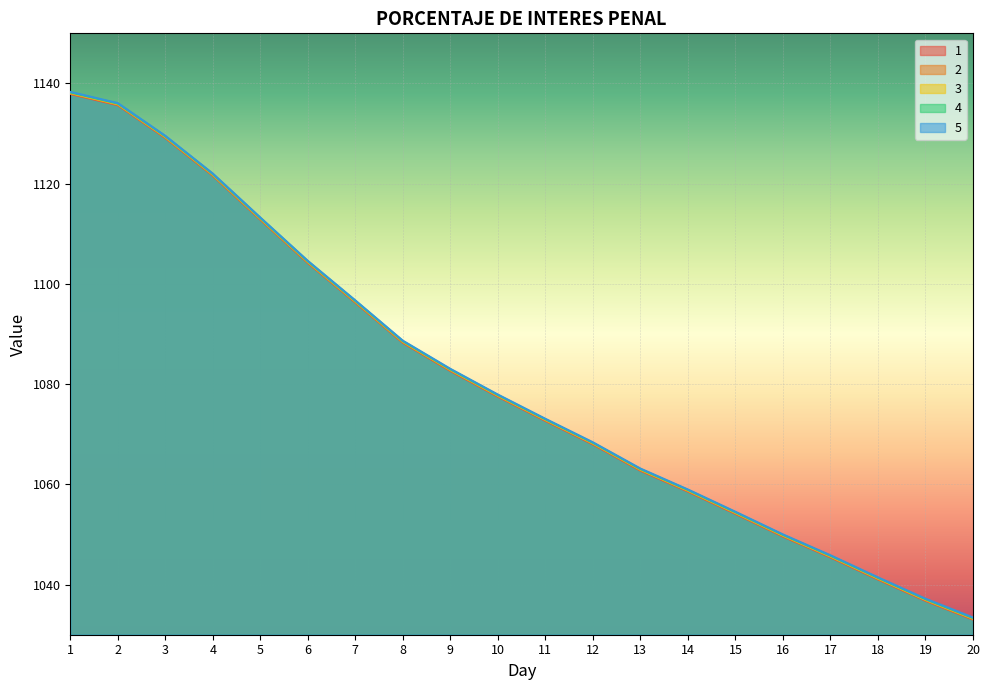

The value of 1 at 7 is 342.5. True or false?

False